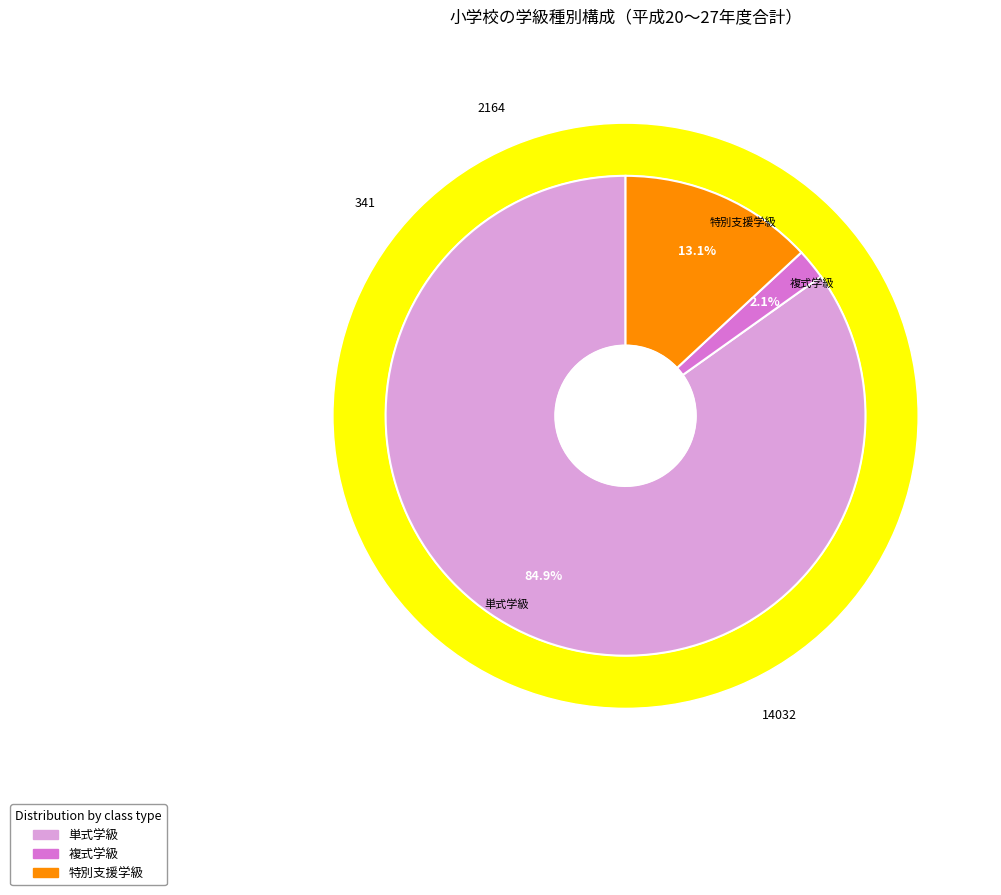

Does 23 represent more than half of the total?

No